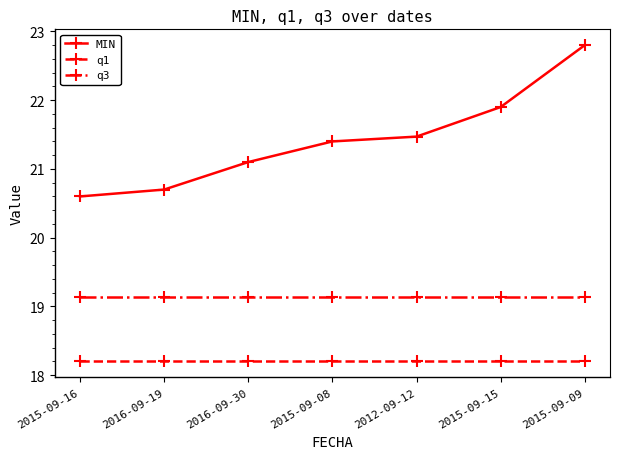

Which series changed the most between 2015-09-16 and 2016-09-30?

MIN